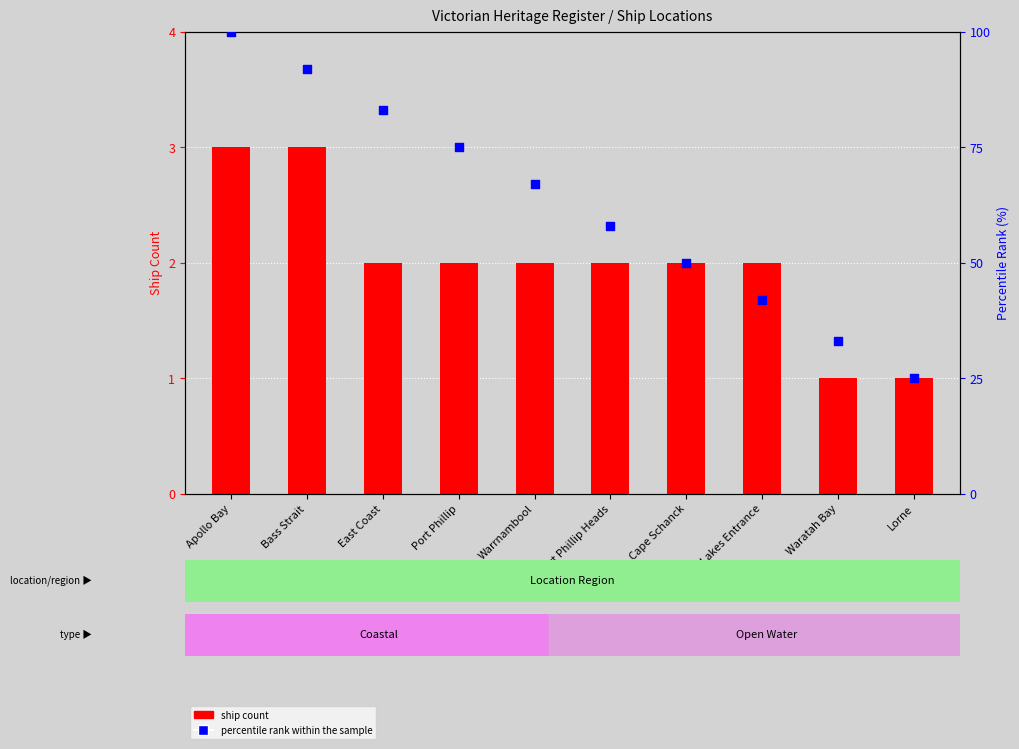

Which series has the largest total across all categories?

percentile rank within the sample